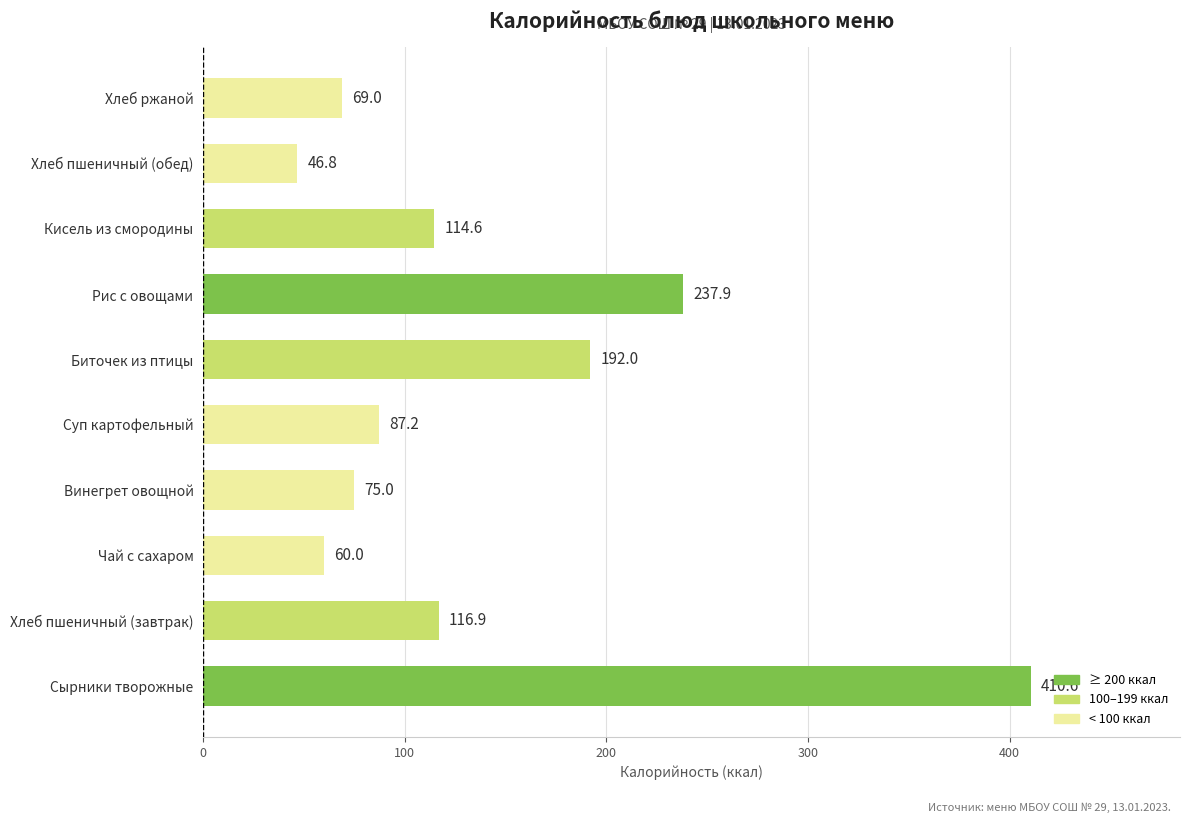

What is the change in value from Сырники творожные to Хлеб пшеничный (завтрак)?

-293.7